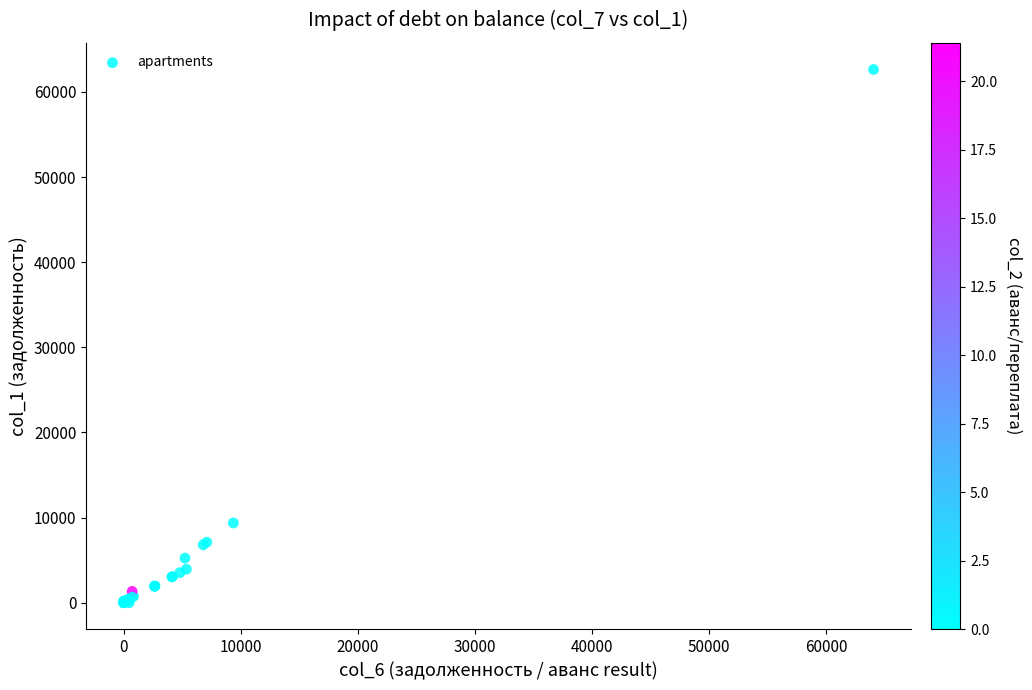

What Y value in the scatter plot is closest to 31313?

9373.5